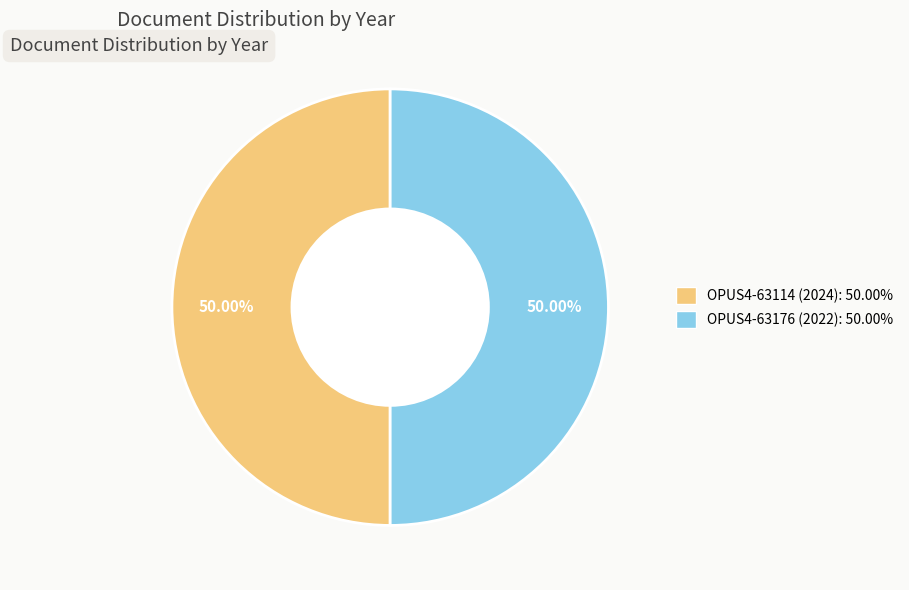

What is the ratio of the value at OPUS4-63176 (2022) to the value at OPUS4-63114 (2024)?

1.0